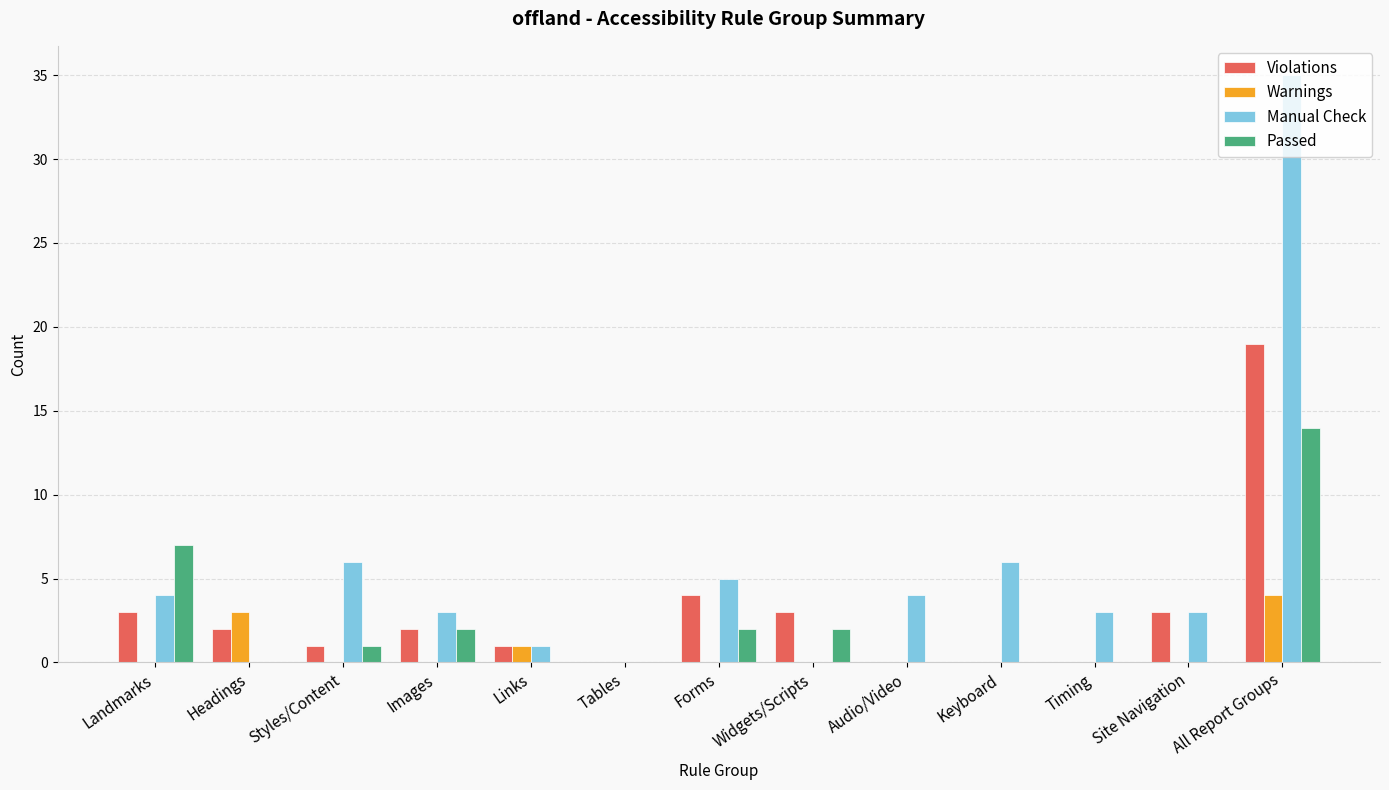

What is the sum of the Manual Check values at Links and Landmarks?

5